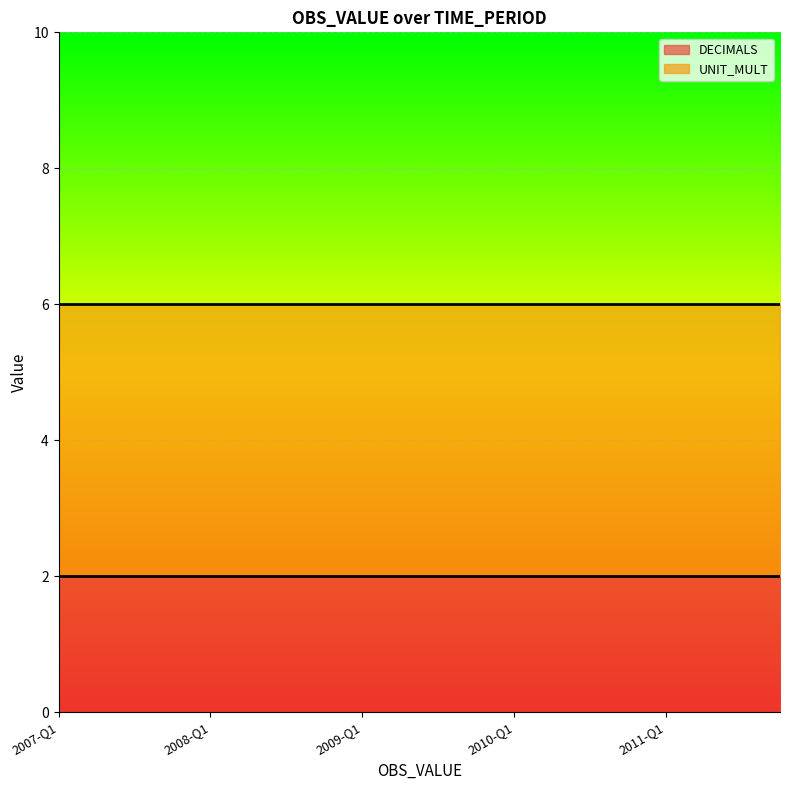

What is the sum of the UNIT_MULT values at 2011-Q4 and 2007-Q2?

12